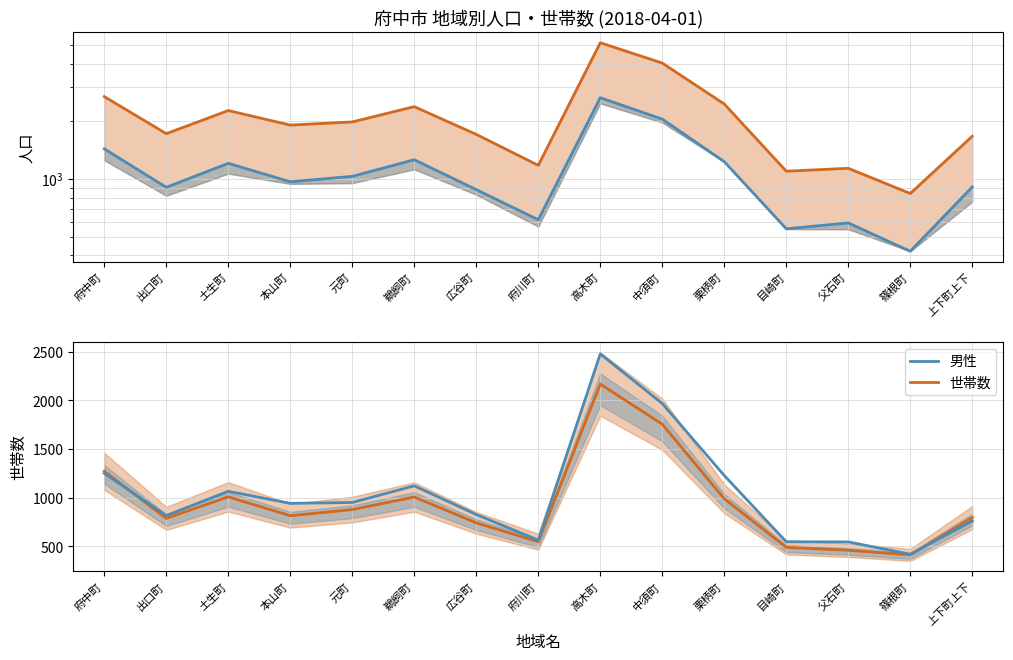

True or false: 女性 and 男性 intersect in this chart.

False